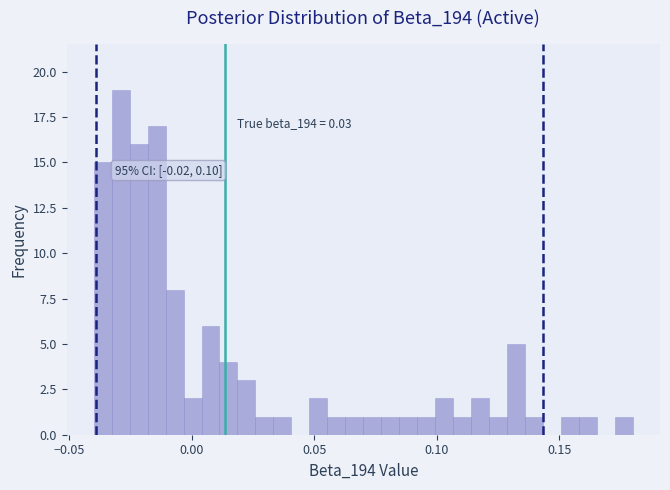

Around what value on the x-axis is the tallest bar? Give the approximate position of its centre, as read against the axis.

-0.030